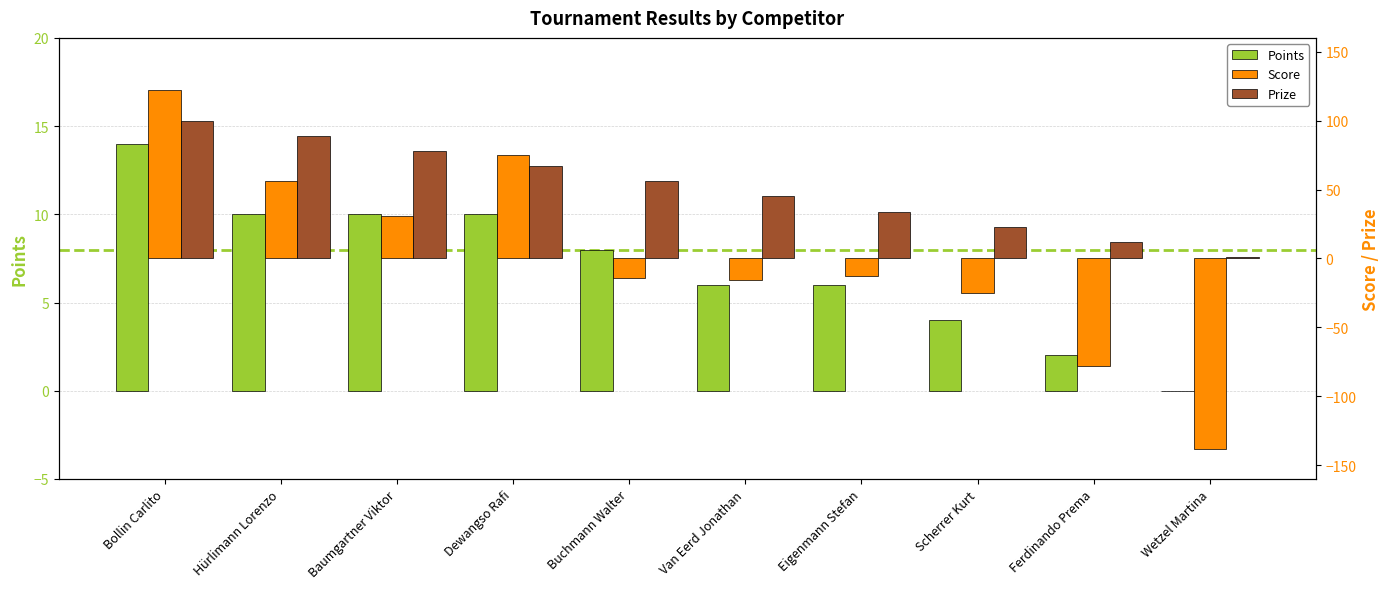

What is the label of the 9th bar from the right?

Hürlimann Lorenzo